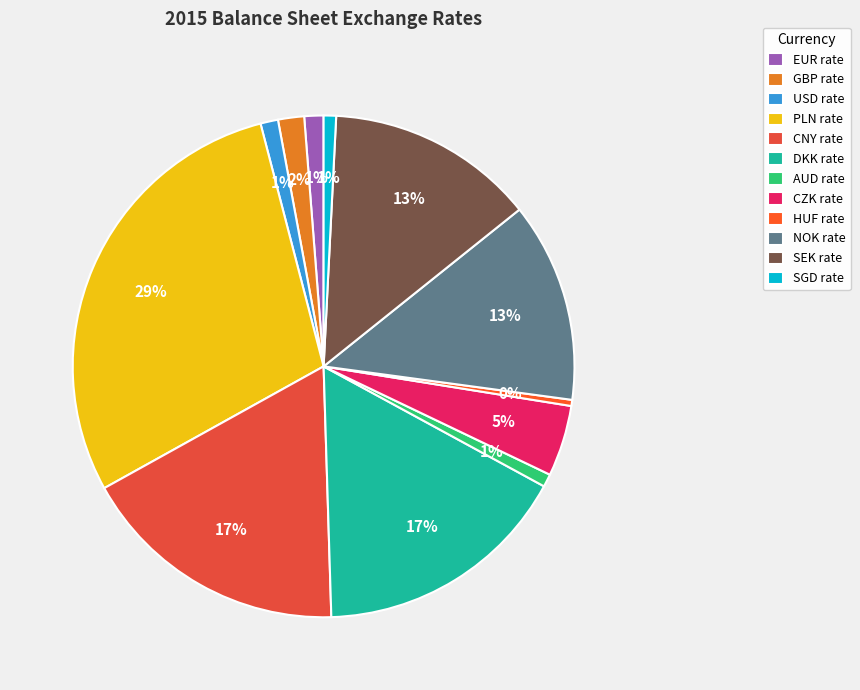

Is there any slice that represents more than half of the pie?

No